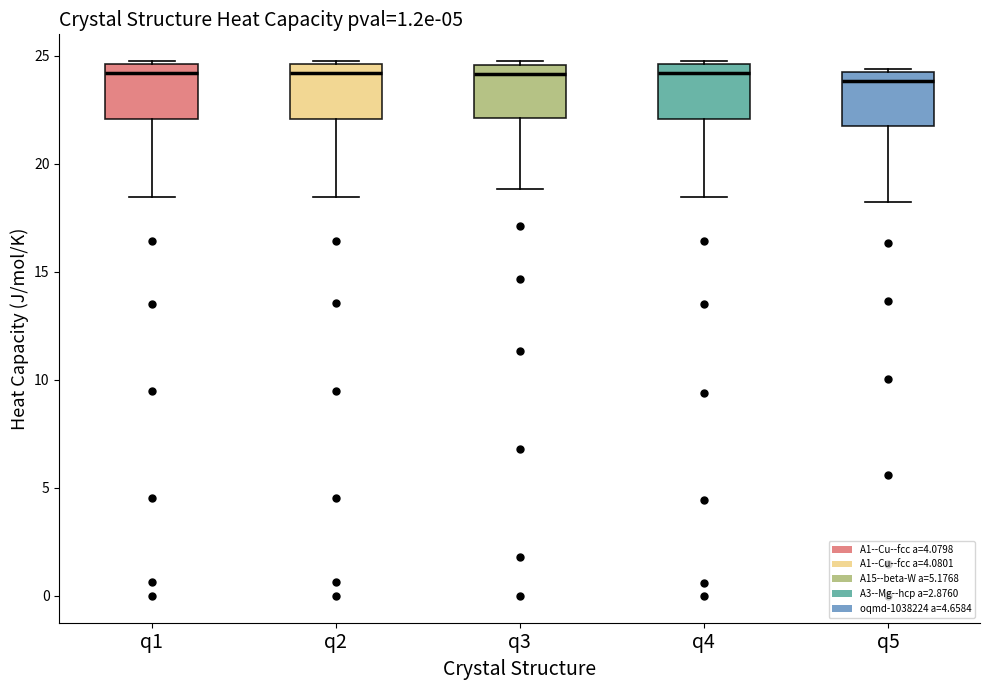

Reading left to right, read every box against the y-axis: the position of its median line, the range the box covers, and the ends of its whiskers. The values are not printed on the chart, so give them approximately, as read against the axis.

q1: median 24.0, box 22.0 to 24.5, whiskers 18.5 to 24.5 (just above the box's upper edge)
q2: median 24.0, box 22.0 to 24.5, whiskers 18.5 to 24.5 (just above the box's upper edge)
q3: median 24.0, box 22.0 to 24.5, whiskers 19.0 to 24.5 (just above the box's upper edge)
q4: median 24.0, box 22.0 to 24.5, whiskers 18.5 to 24.5
q5: median 24.0 (just below the box's upper edge), box 21.5 to 24.0, whiskers 18.0 to 24.5